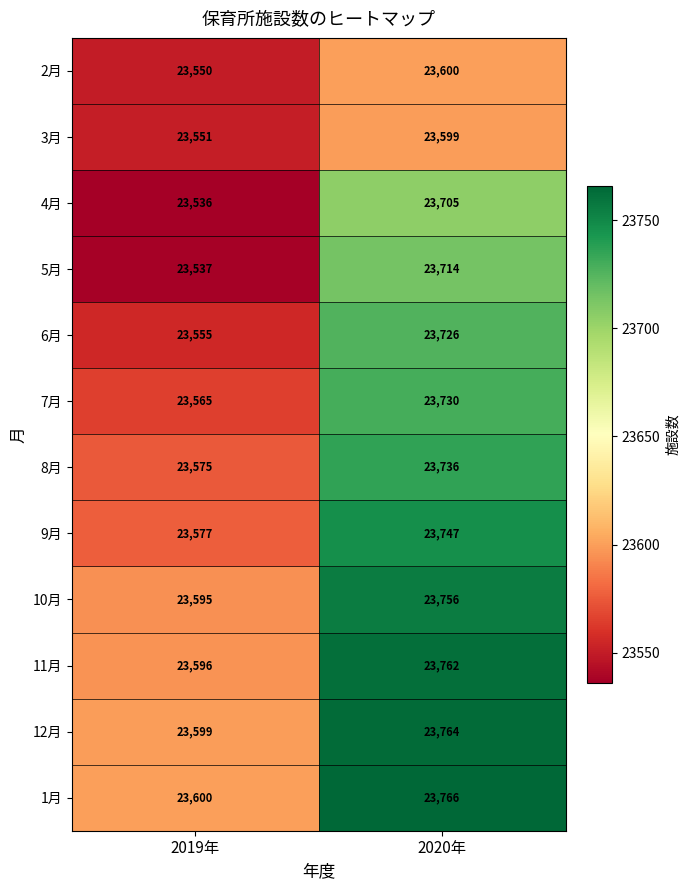

Reading left to right, what are all the values shown in this chart?

2月: 2019年=23550	2020年=23600
3月: 2019年=23551	2020年=23599
4月: 2019年=23536	2020年=23705
5月: 2019年=23537	2020年=23714
6月: 2019年=23555	2020年=23726
7月: 2019年=23565	2020年=23730
8月: 2019年=23575	2020年=23736
9月: 2019年=23577	2020年=23747
10月: 2019年=23595	2020年=23756
11月: 2019年=23596	2020年=23762
12月: 2019年=23599	2020年=23764
1月: 2019年=23600	2020年=23766